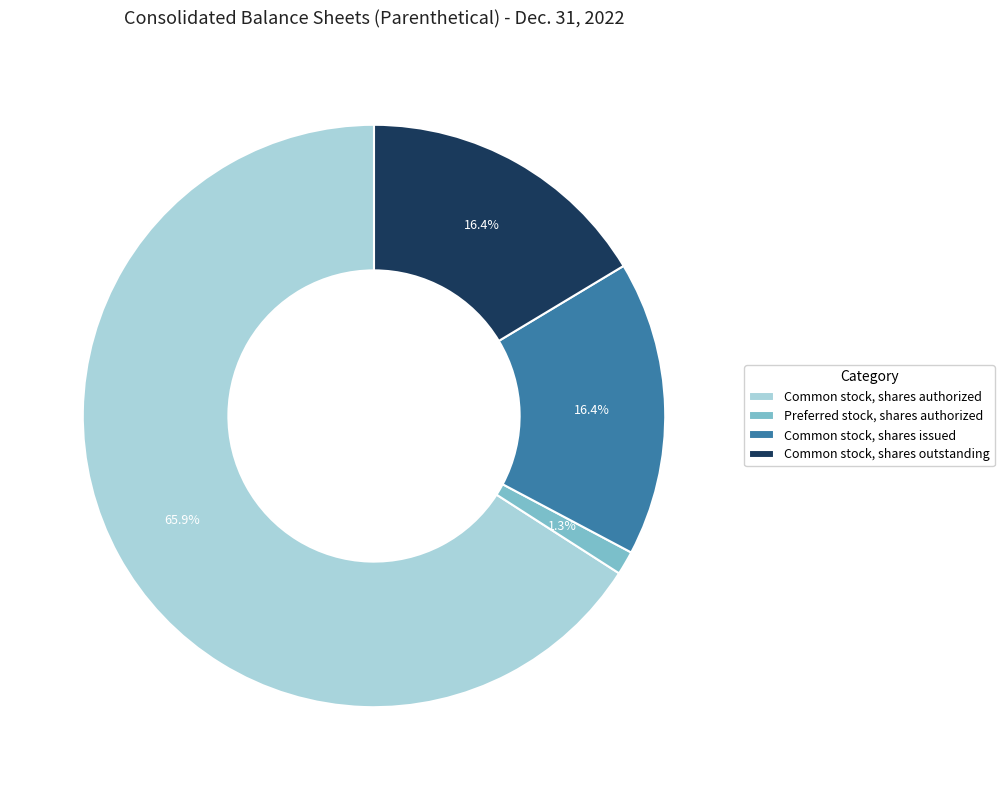

What is the smallest slice in the pie chart?

Preferred stock, shares authorized